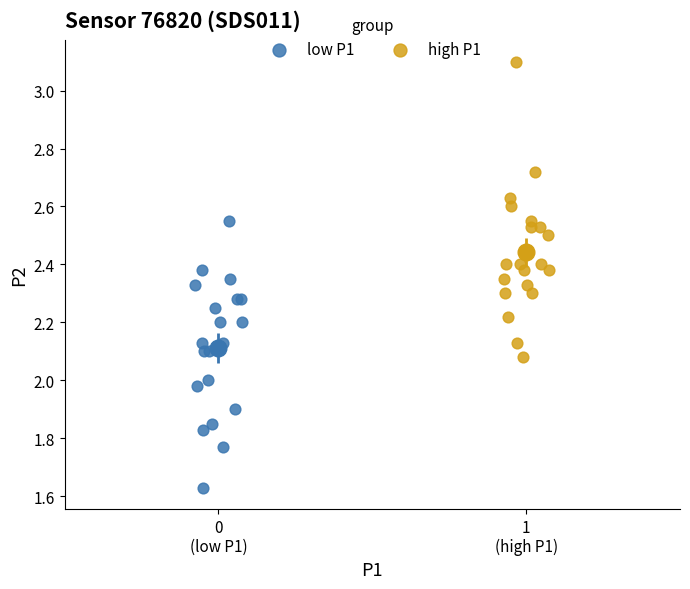

Which series has the widest spread of Y values?

high P1